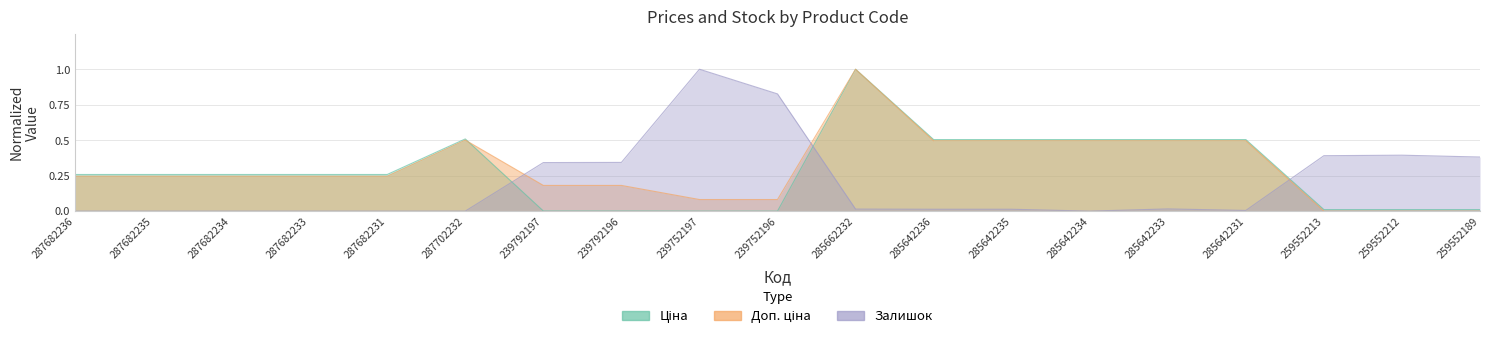

What is the value of the Ціна point at the 11th from the left?

1.0